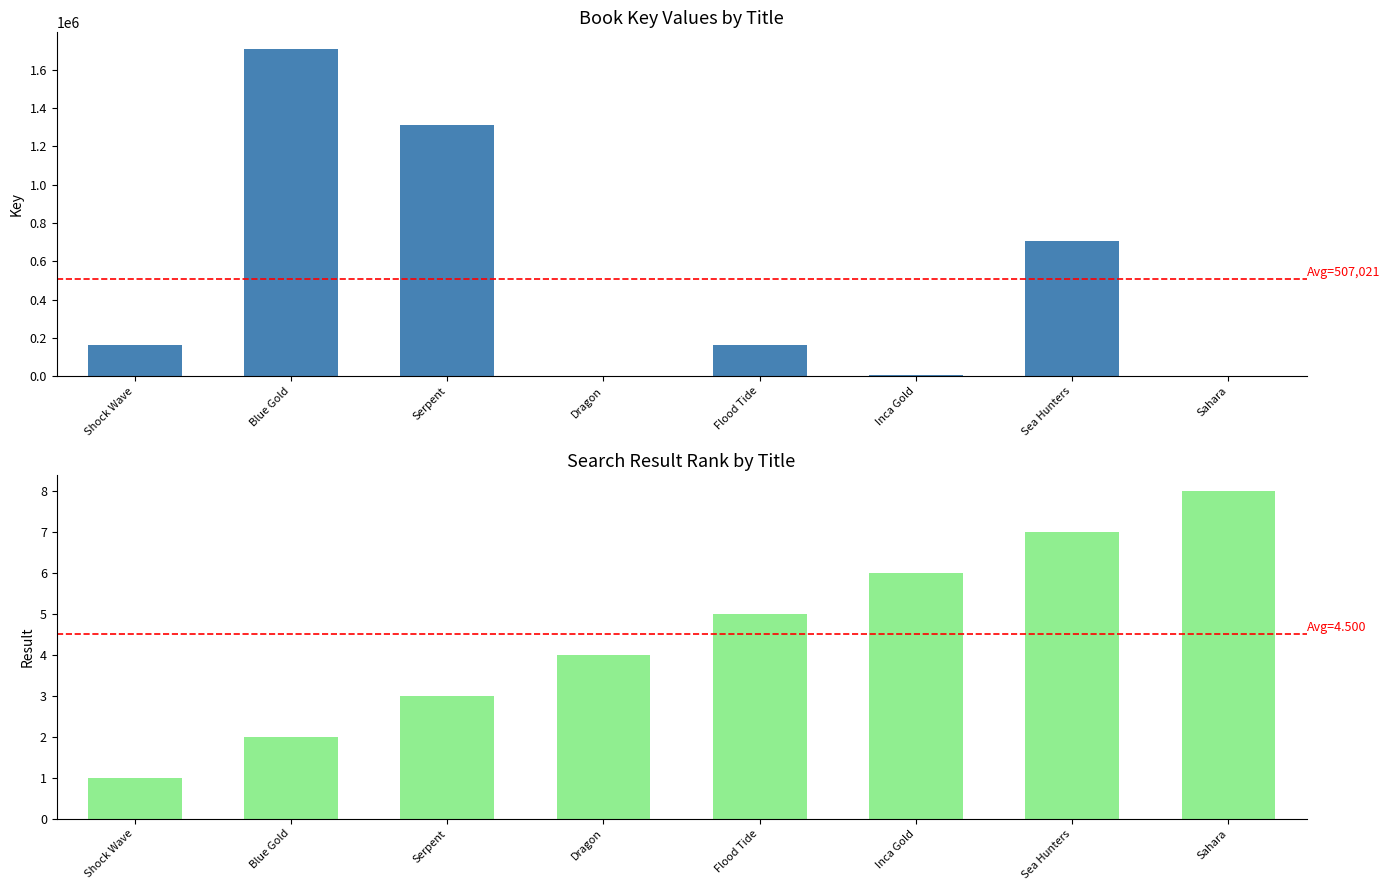

Which label corresponds to the smallest value in the chart?

Shock Wave